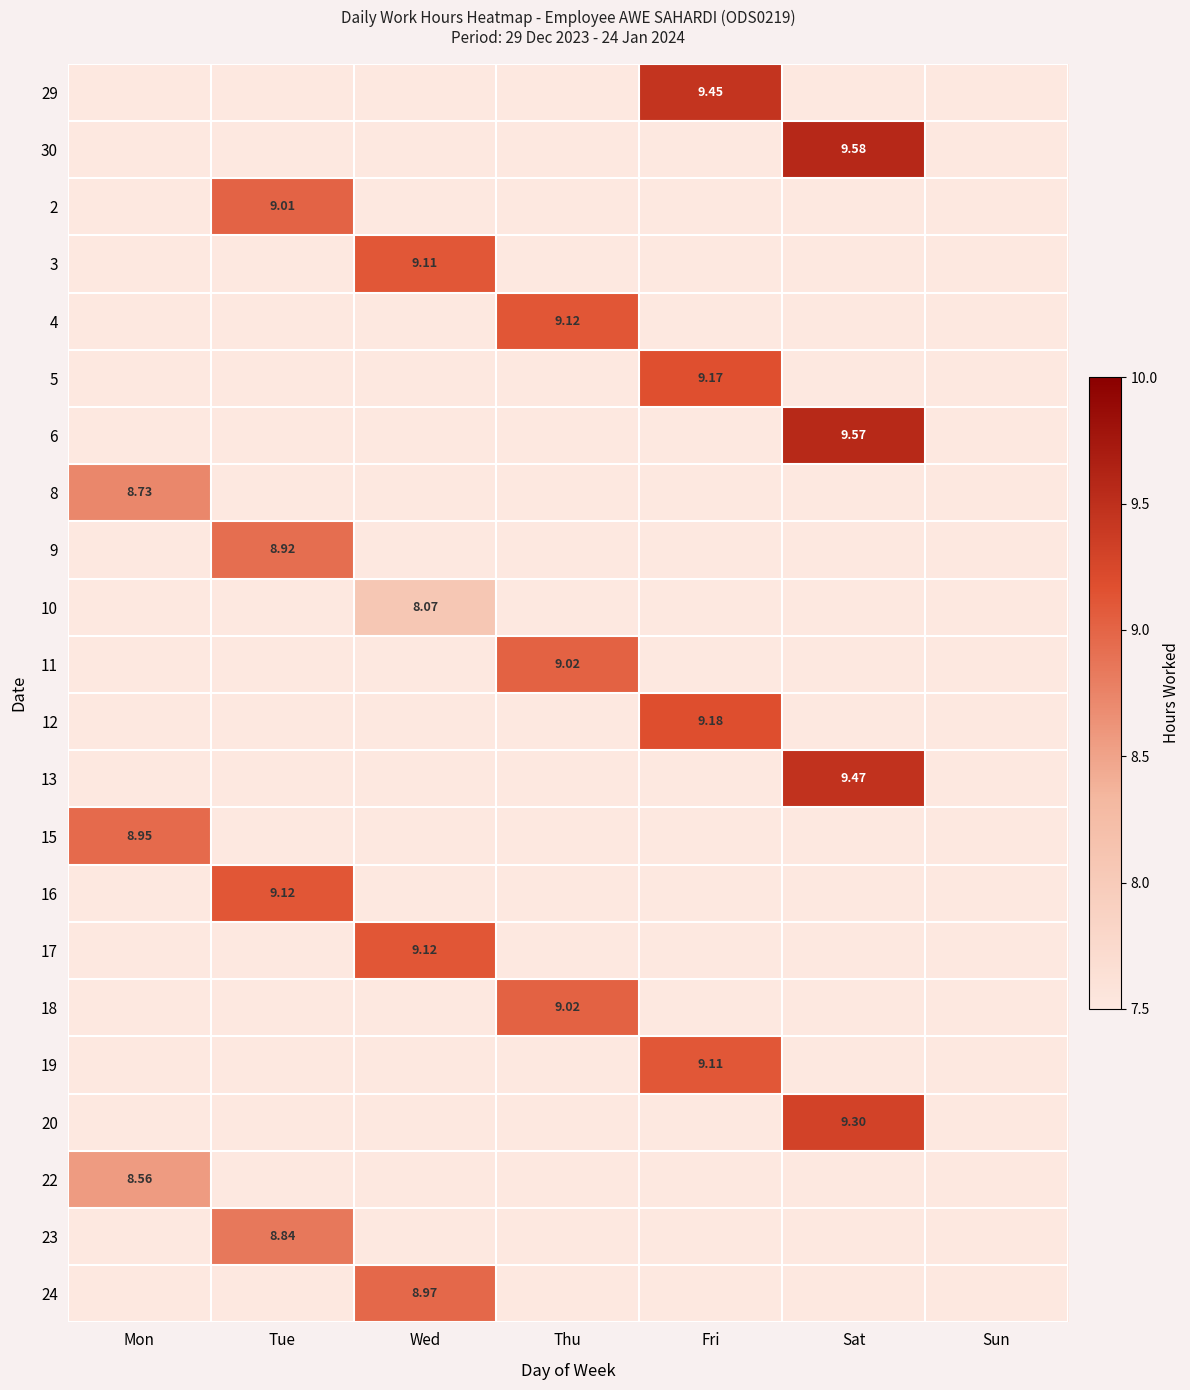

How many data points in 3 are above 0?

1